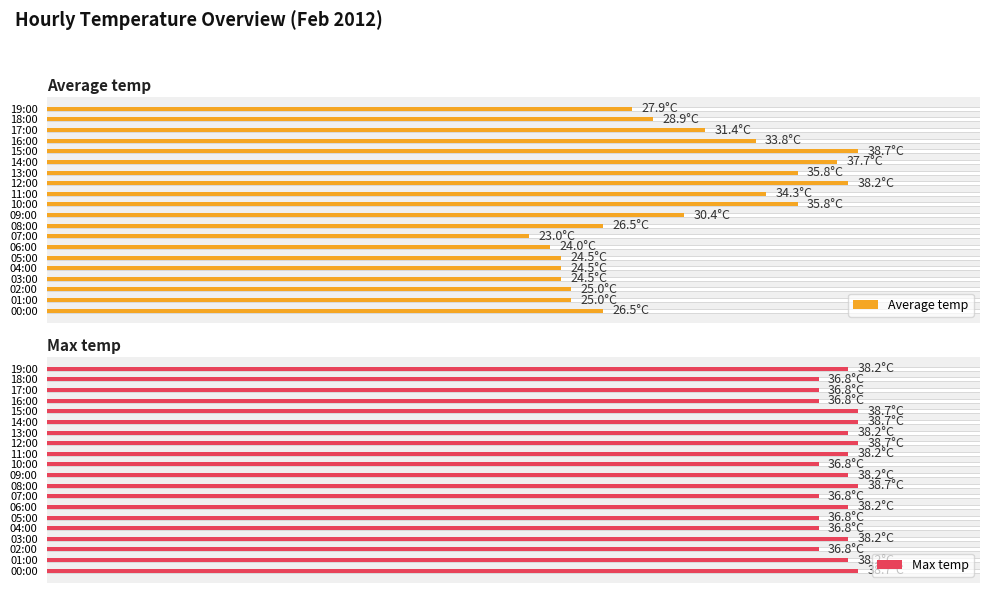

How many groups of bars are there?

20